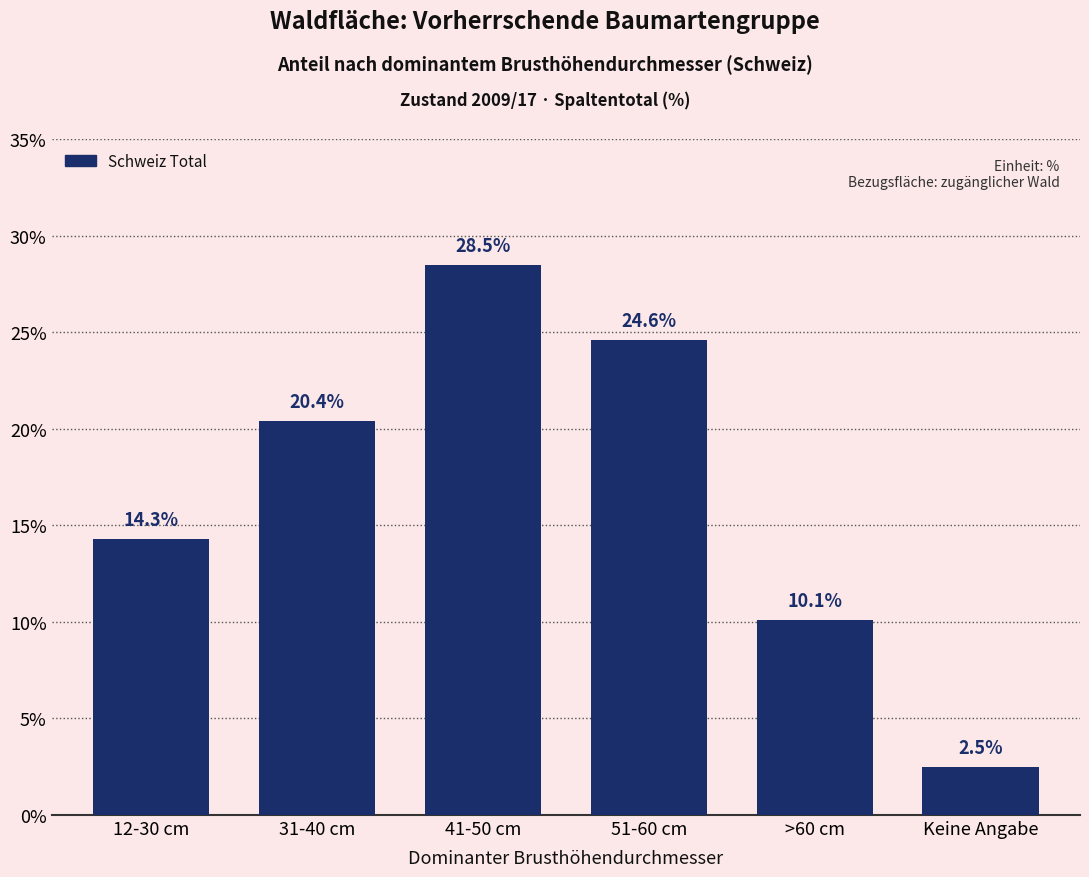

Reading right to left, transcribe all the data shown in this chart.

2.5	10.1	24.6	28.5	20.4	14.3